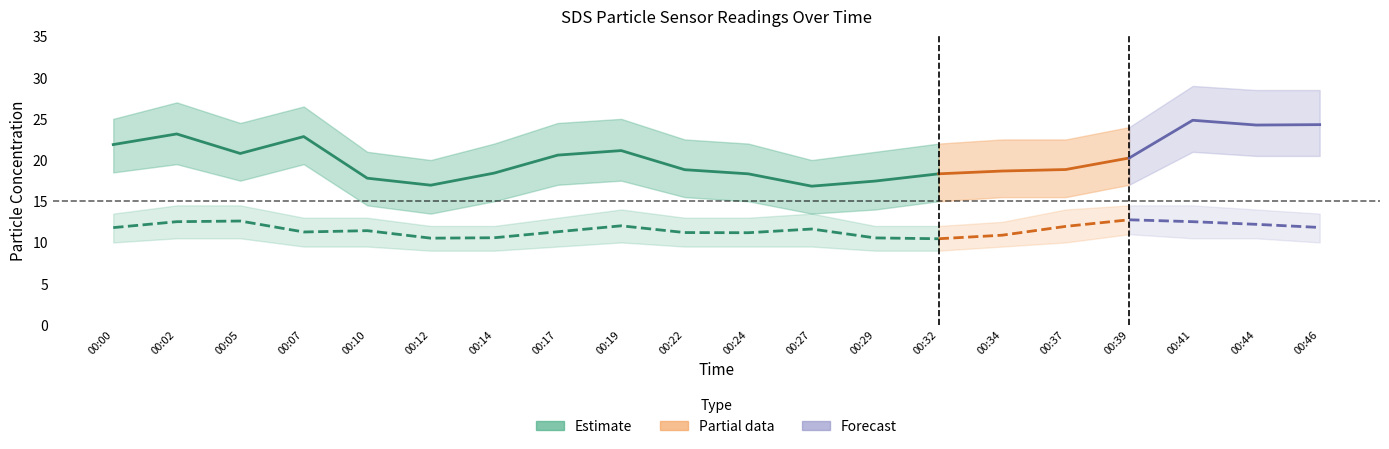

Reading left to right, extract all data points from this chart.

SDS_P1: 00:00=21.9	00:02=23.2	00:05=20.8	00:07=22.9	00:10=17.8	00:12=16.9	00:14=18.4	00:17=20.6	00:19=21.1	00:22=18.8	00:24=18.3	00:27=16.8	00:29=17.4	00:32=18.3	00:34=18.7	00:37=18.9	00:39=20.2	00:41=24.8	00:44=24.2	00:46=24.3
SDS_P2: 00:00=11.8	00:02=12.5	00:05=12.6	00:07=11.3	00:10=11.4	00:12=10.5	00:14=10.6	00:17=11.3	00:19=12.0	00:22=11.2	00:24=11.2	00:27=11.6	00:29=10.6	00:32=10.4	00:34=10.9	00:37=11.9	00:39=12.8	00:41=12.5	00:44=12.2	00:46=11.8
SDS_P1_upper: 00:00=25.0	00:02=27.0	00:05=24.5	00:07=26.5	00:10=21.0	00:12=20.0	00:14=22.0	00:17=24.5	00:19=25.0	00:22=22.5	00:24=22.0	00:27=20.0	00:29=21.0	00:32=22.0	00:34=22.5	00:37=22.5	00:39=24.0	00:41=29.0	00:44=28.5	00:46=28.5
SDS_P1_lower: 00:00=18.5	00:02=19.5	00:05=17.5	00:07=19.5	00:10=14.5	00:12=13.5	00:14=15.0	00:17=17.0	00:19=17.5	00:22=15.5	00:24=15.0	00:27=13.5	00:29=14.0	00:32=15.0	00:34=15.5	00:37=15.5	00:39=17.0	00:41=21.0	00:44=20.5	00:46=20.5
SDS_P2_upper: 00:00=13.5	00:02=14.5	00:05=14.5	00:07=13.0	00:10=13.0	00:12=12.0	00:14=12.0	00:17=13.0	00:19=14.0	00:22=13.0	00:24=13.0	00:27=13.5	00:29=12.0	00:32=12.0	00:34=12.5	00:37=14.0	00:39=14.5	00:41=14.5	00:44=14.0	00:46=13.5
SDS_P2_lower: 00:00=10.0	00:02=10.5	00:05=10.5	00:07=9.5	00:10=9.5	00:12=9.0	00:14=9.0	00:17=9.5	00:19=10.0	00:22=9.5	00:24=9.5	00:27=9.5	00:29=9.0	00:32=9.0	00:34=9.5	00:37=10.0	00:39=11.0	00:41=10.5	00:44=10.5	00:46=10.0